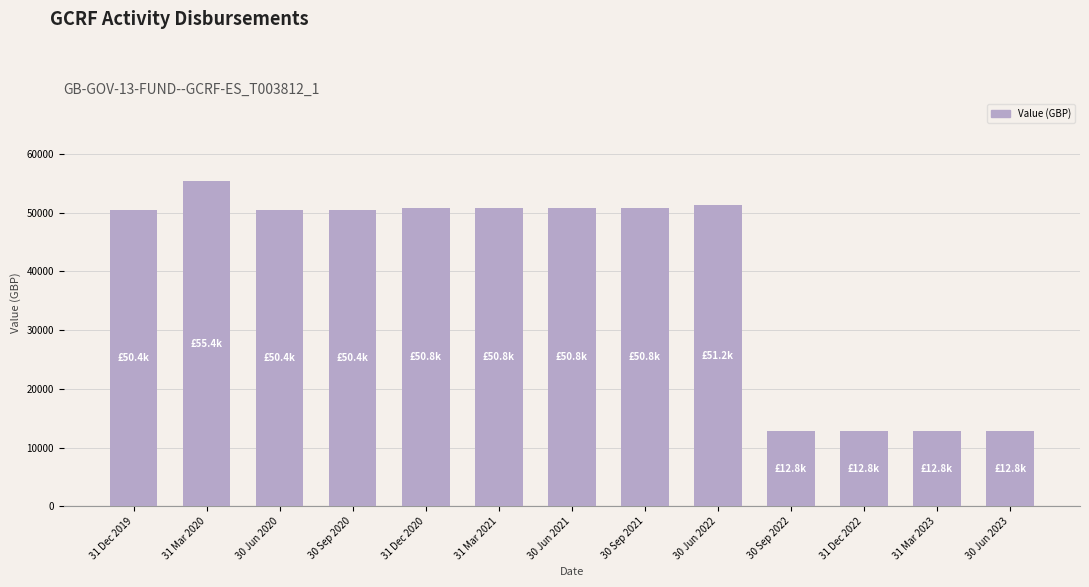

Count the number of values greater than 50385.

9